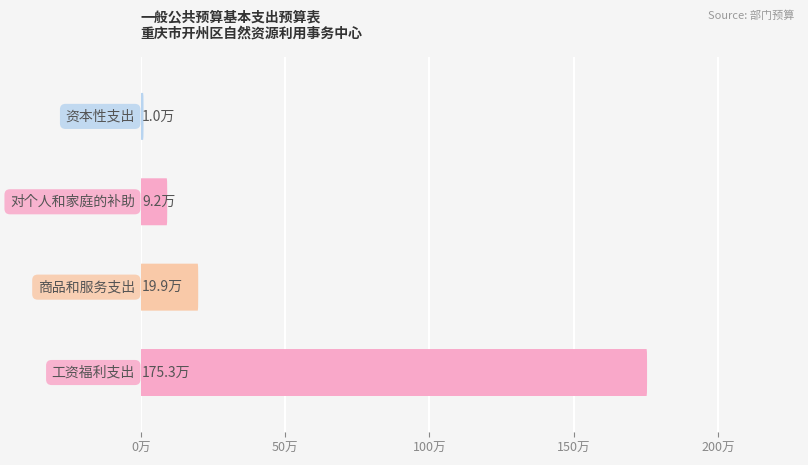

Reading left to right, what are all the values shown in this chart?

175.3	19.9	9.2	1.0